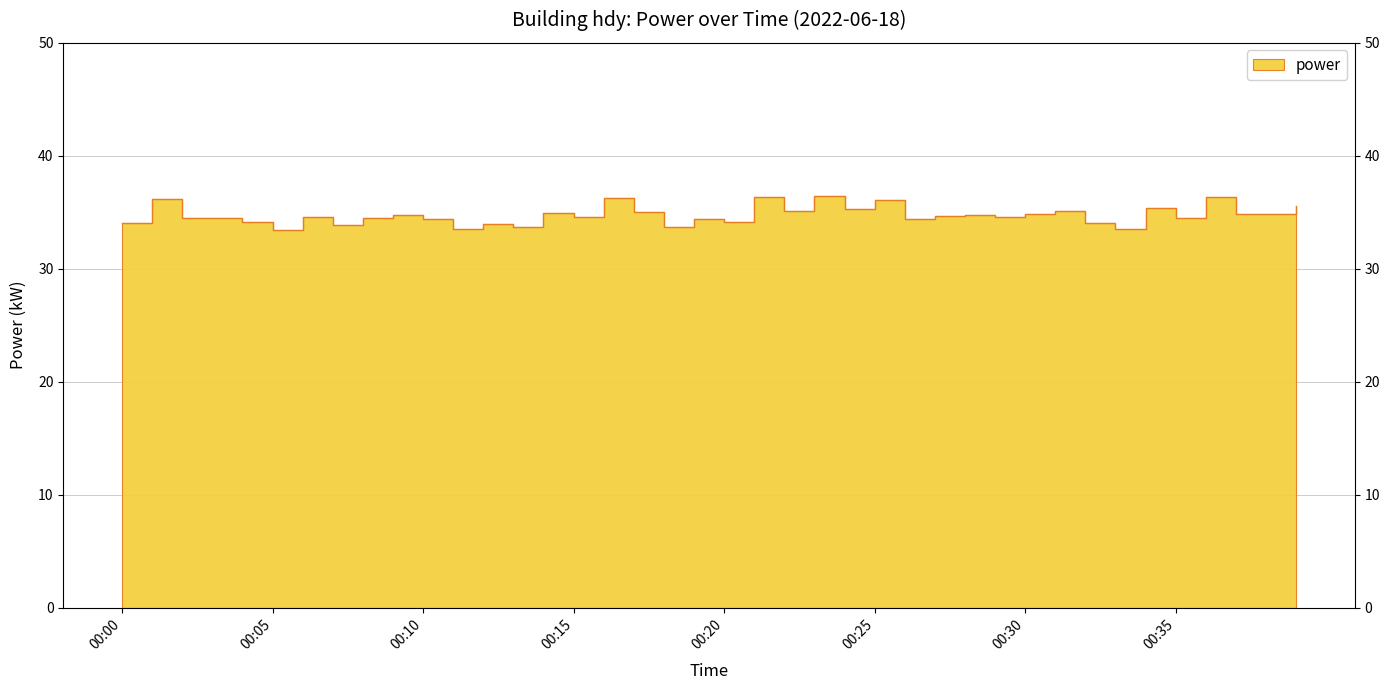

Is it true that the value at 00:39 is 63.4?

False